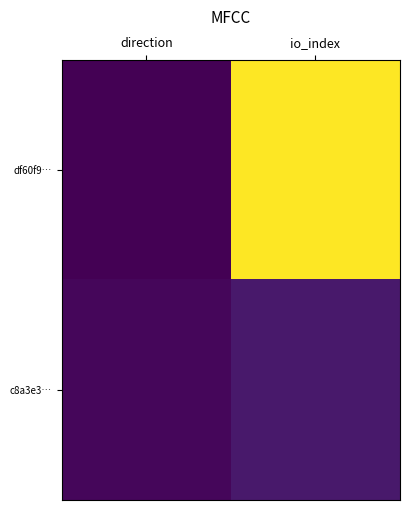

Which series has the largest range (max minus min)?

df60f9…